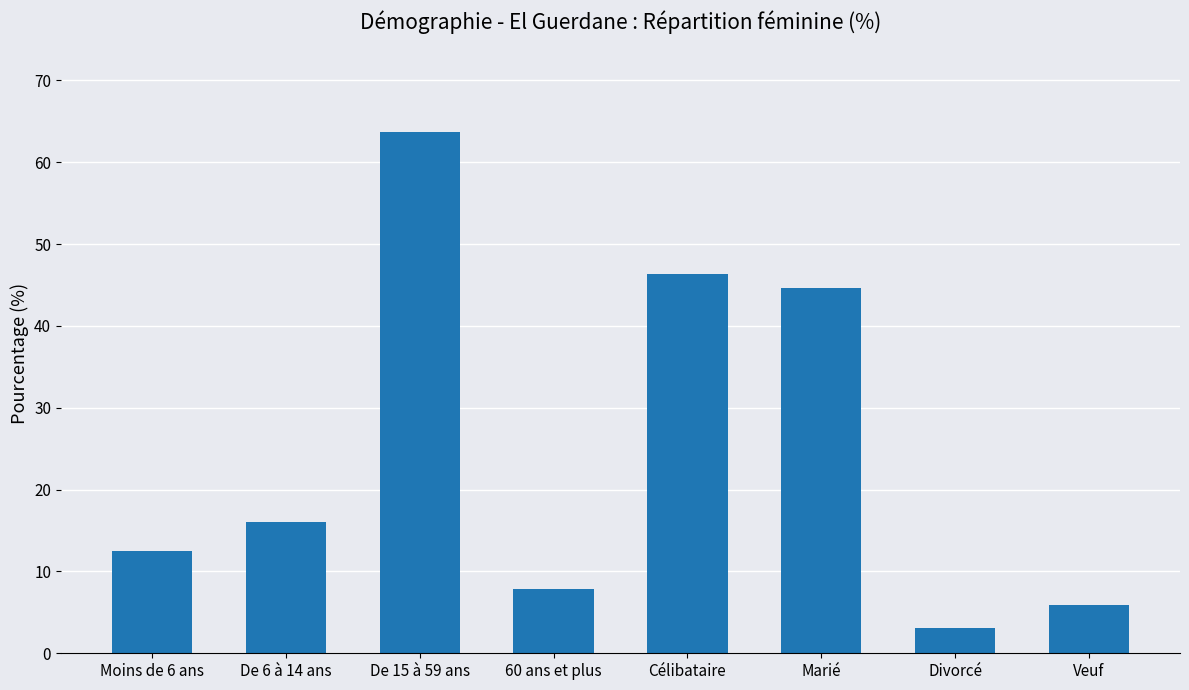

Between Moins de 6 ans and De 6 à 14 ans, which is larger?

De 6 à 14 ans